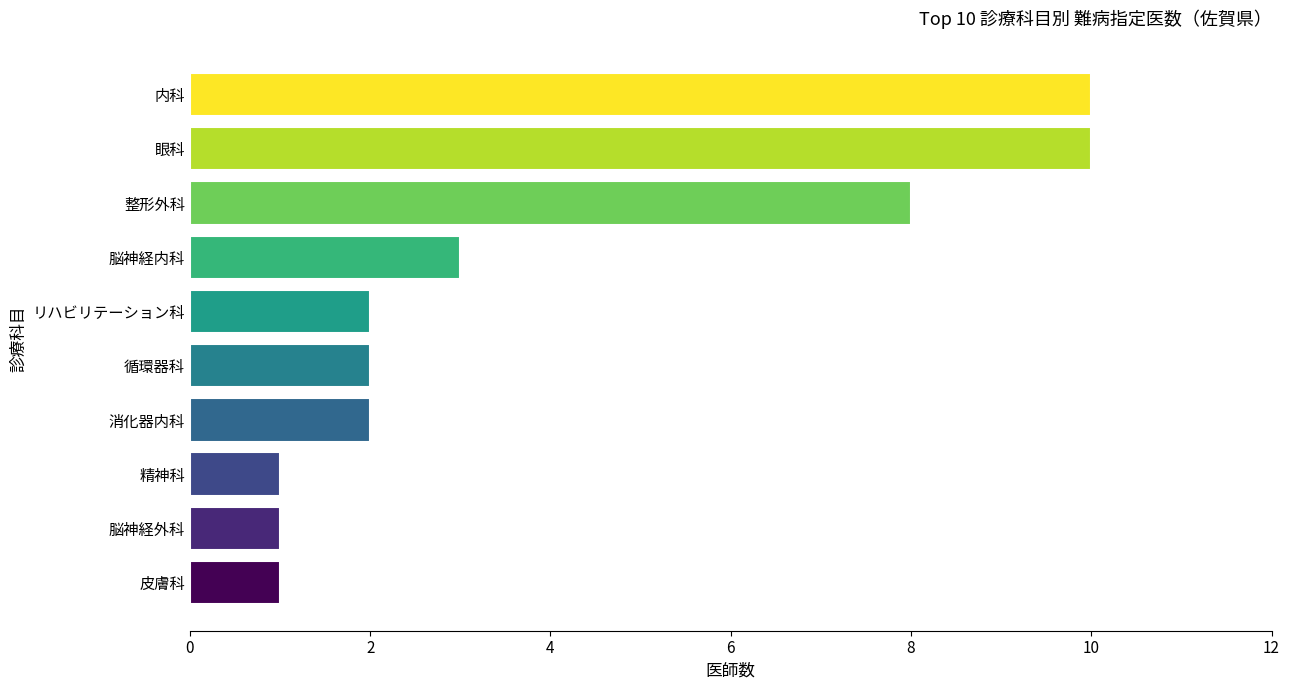

At which label is the value closest to 5?

脳神経内科